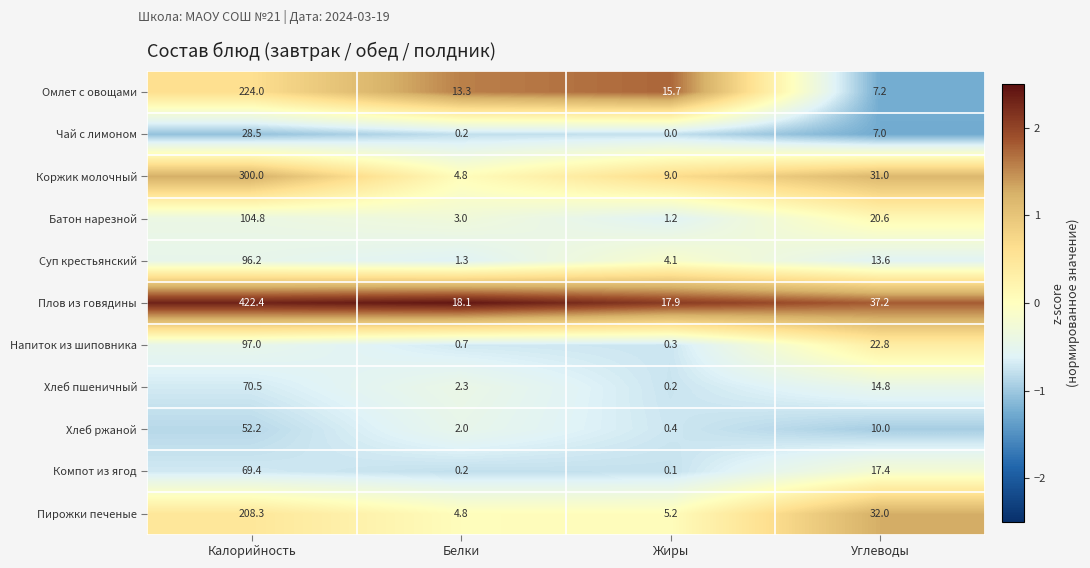

Which series has the largest range (max minus min)?

Плов из говядины